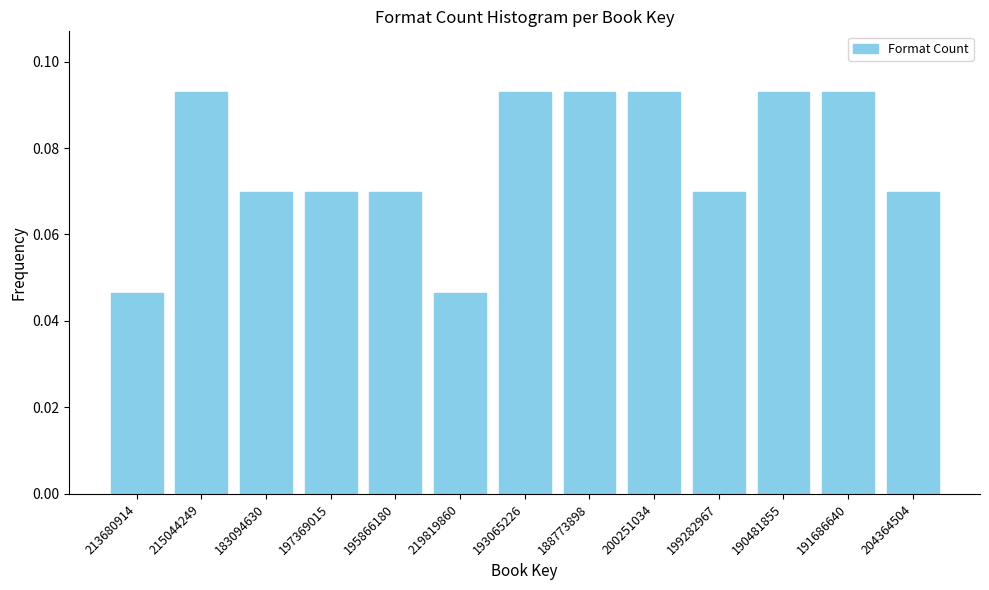

The chart shows a value of 0.1 at 213680914. True or false?

False